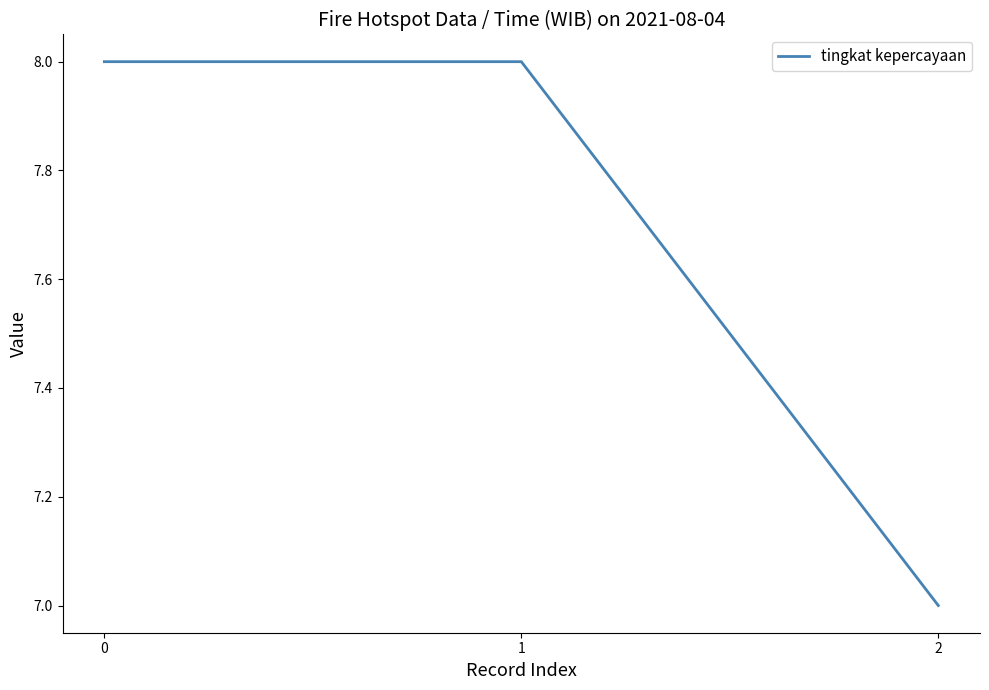

How many series are shown in this chart?

1